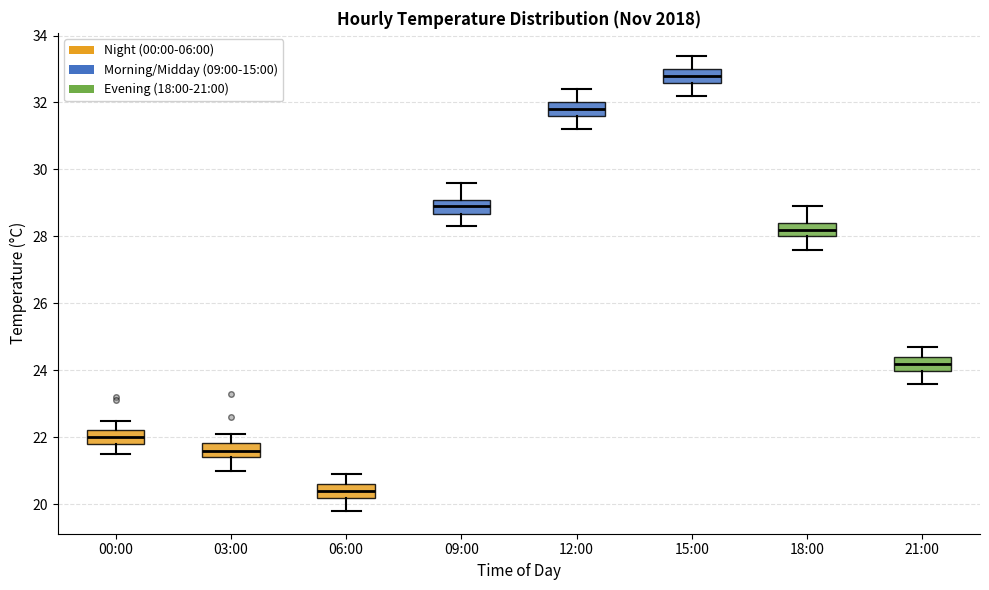

Where is the upper edge of the box for 03:00 on the y-axis? The values are not printed on the chart, so give them approximately, as read against the axis.

21.8